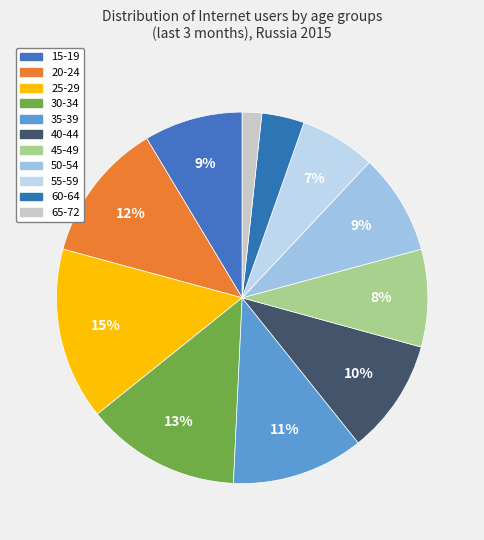

Is 20-24 the majority of the pie?

No